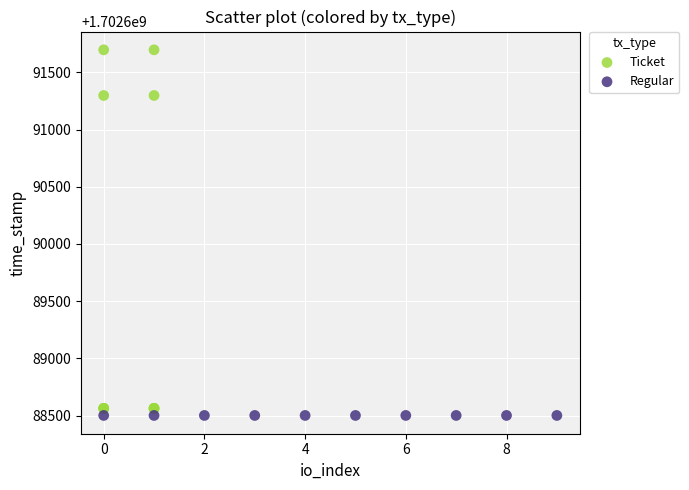

Which series contains the highest Y value?

Ticket